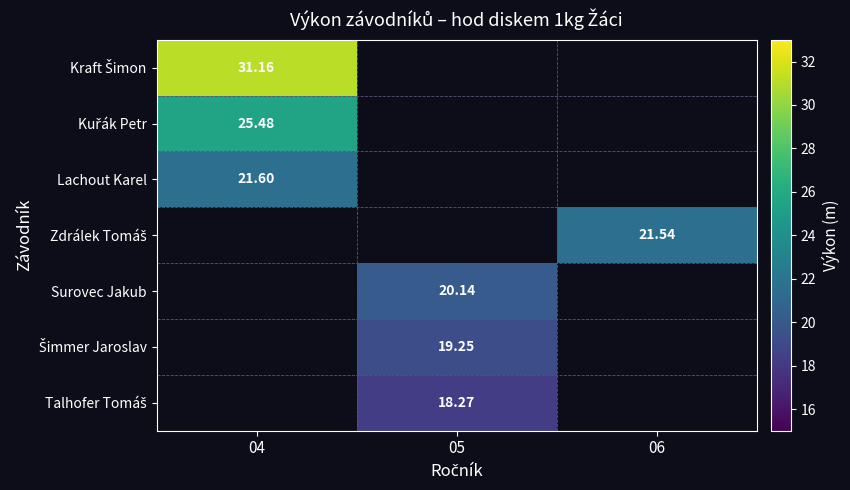

Which category has the highest value in the Kraft Šimon series?

04